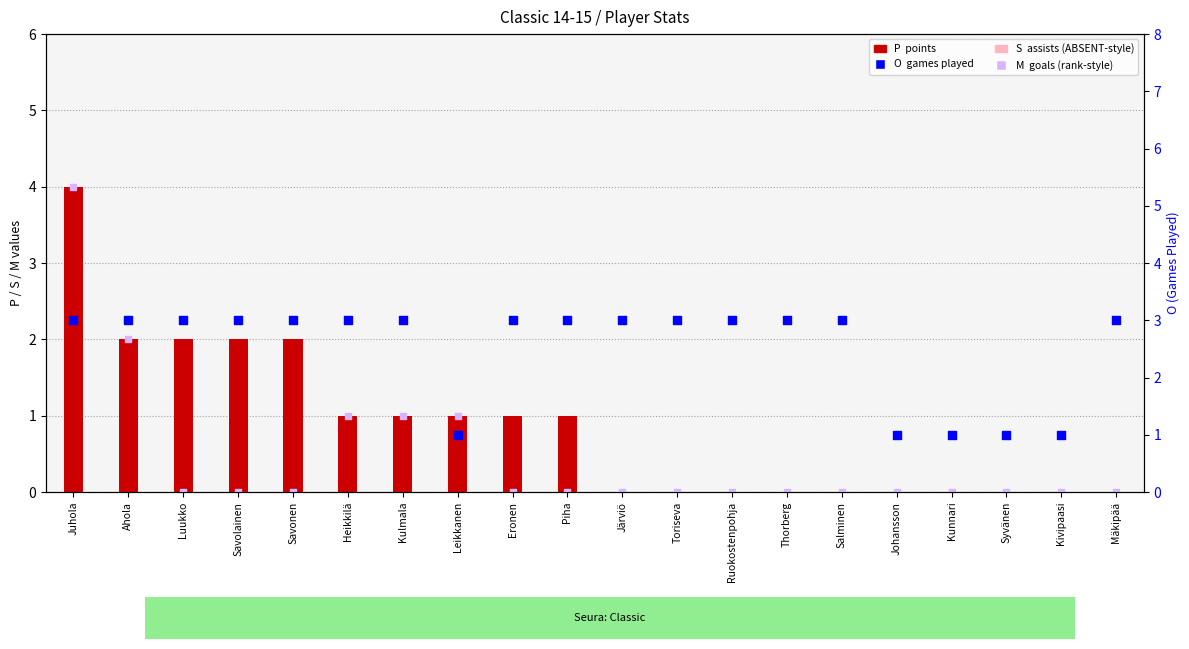

Which series has the widest spread of Y values?

P (Points)